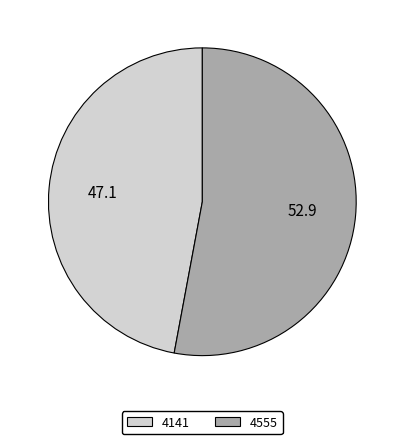

What is the smallest slice in the pie chart?

4141